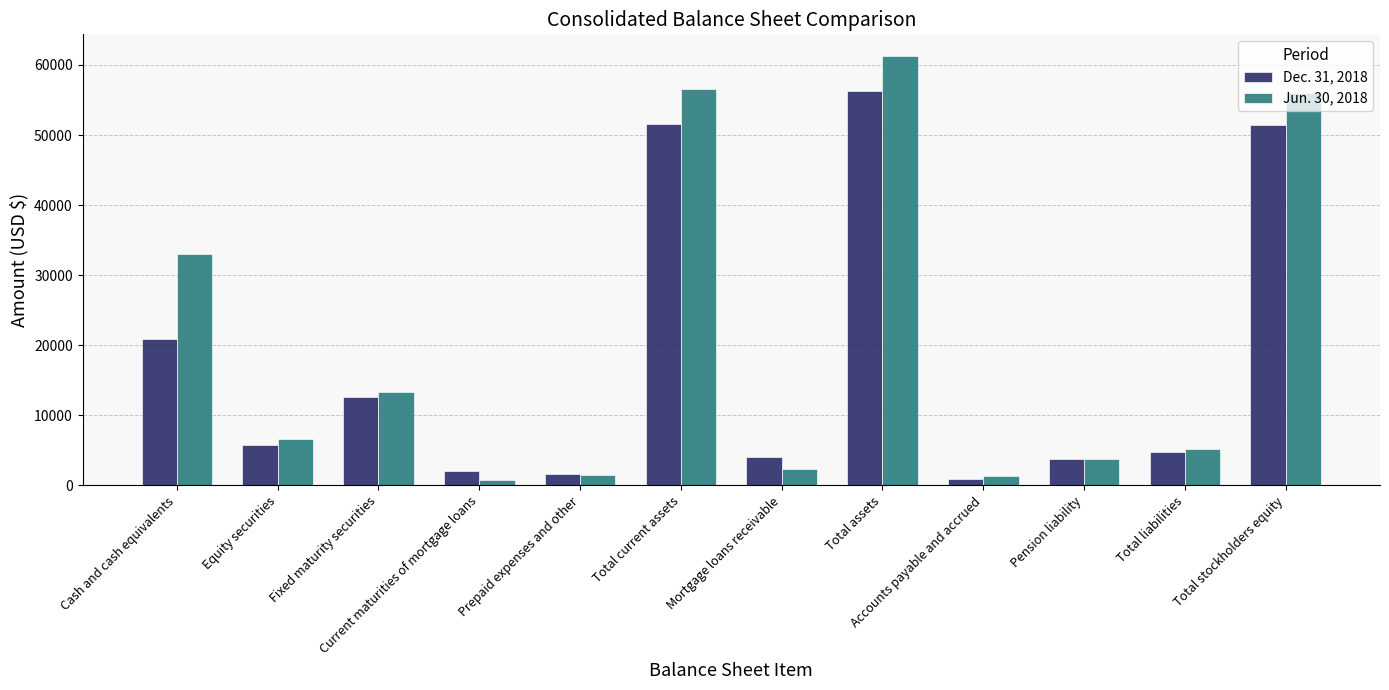

Count the number of data series in this chart.

2